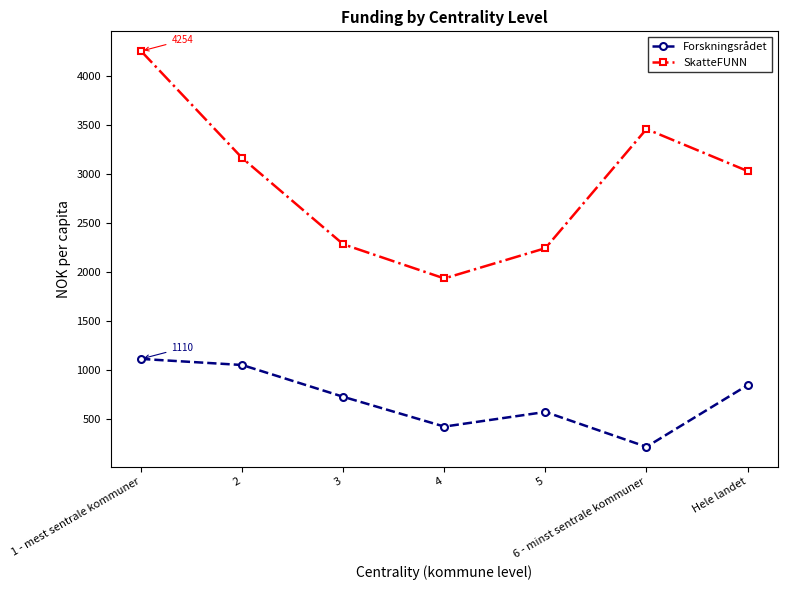

How many data points does each series have?

7